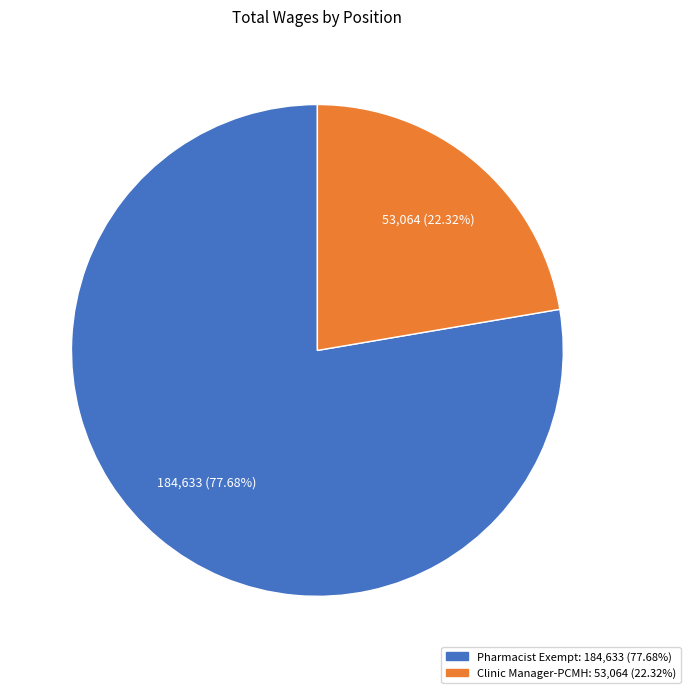

Do Clinic Manager-PCMH and Pharmacist Exempt together represent more than half of the pie?

Yes